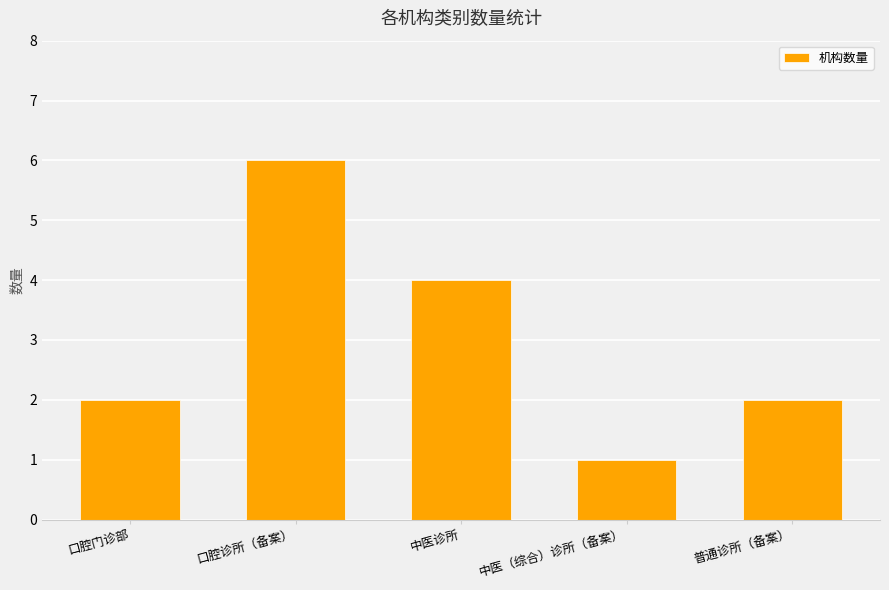

What is the minimum value shown in the chart?

1